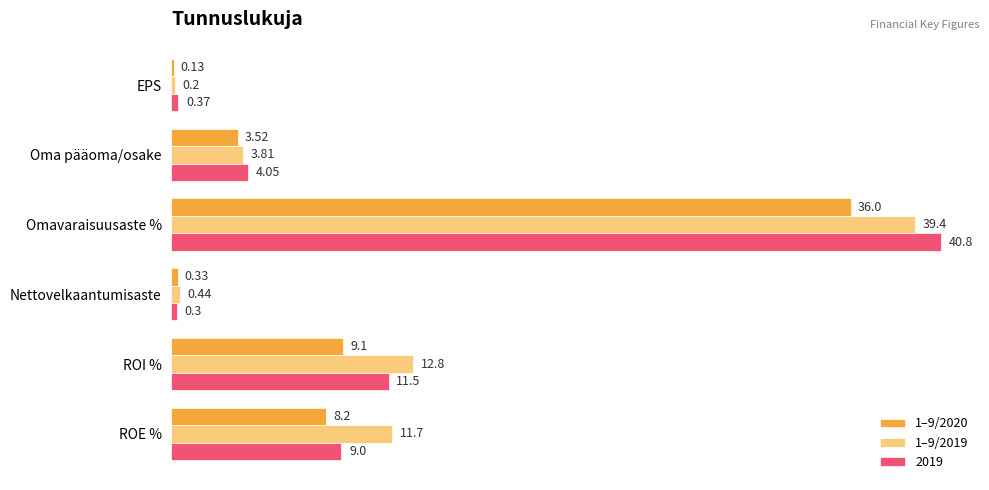

Which label corresponds to the largest value in the chart?

Omavaraisuusaste %